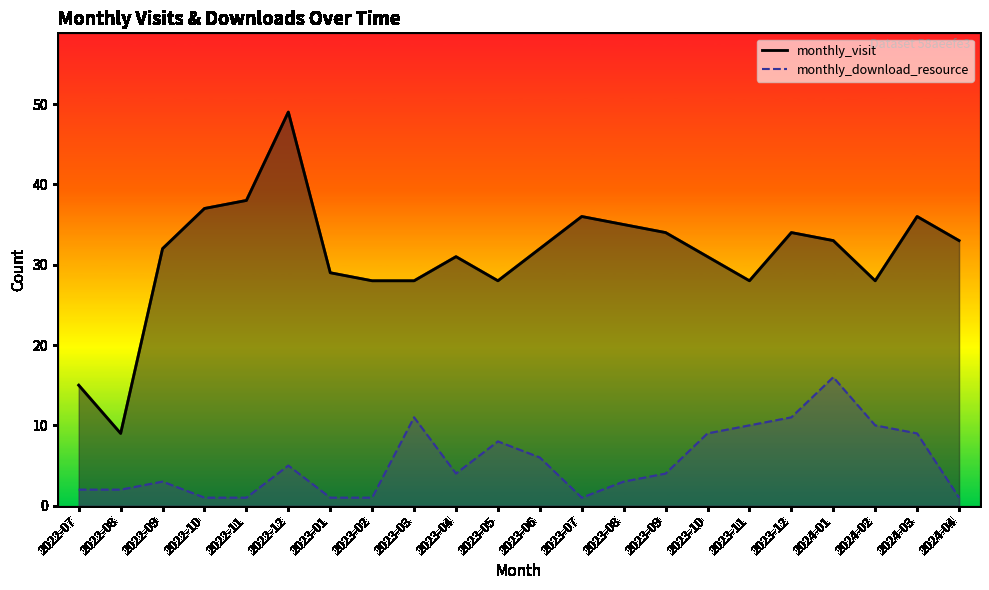

What is the value of the monthly_download_resource point at the 5th from the left?

1